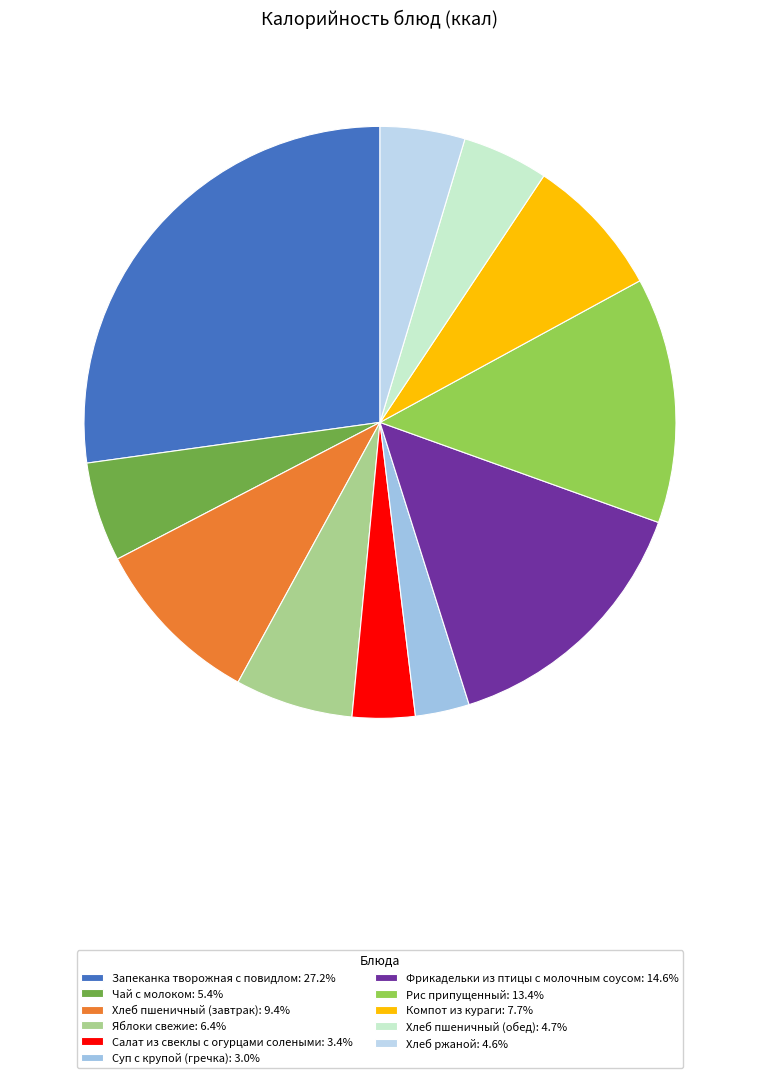

What percentage is the Хлеб пшеничный (завтрак) slice, to the nearest percent?

9%